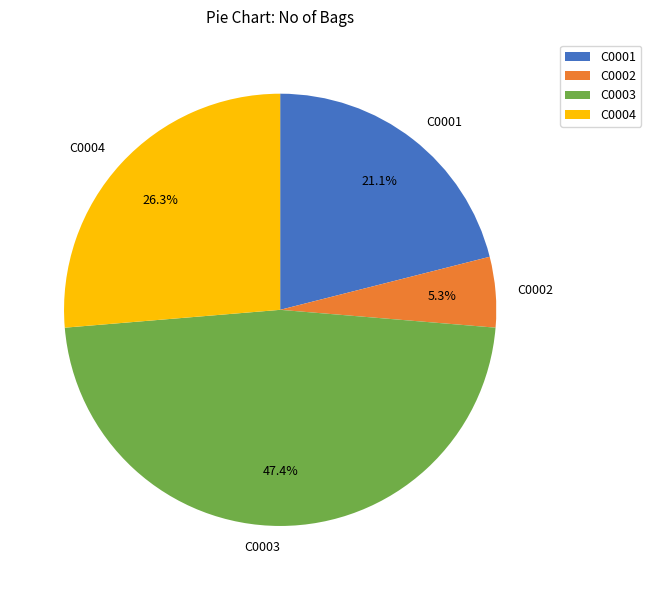

The C0001 slice represents 35% of the pie. True or false?

False